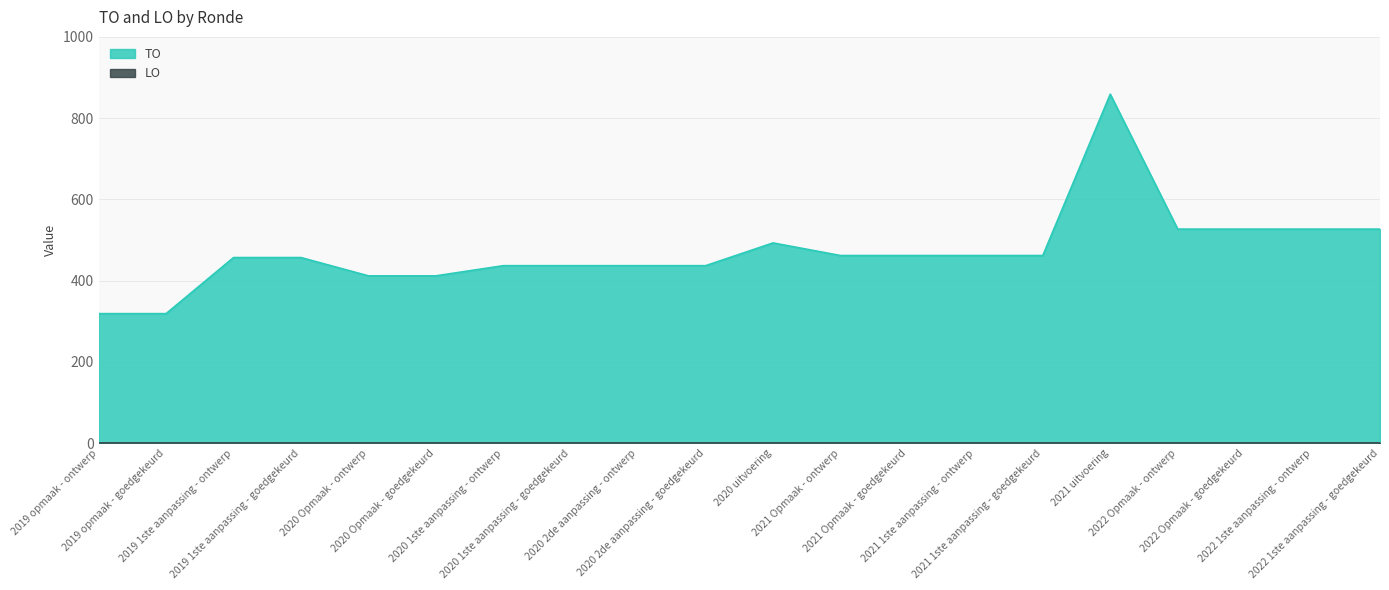

Where is the data nearest to the value 589?

2022 Opmaak - ontwerp